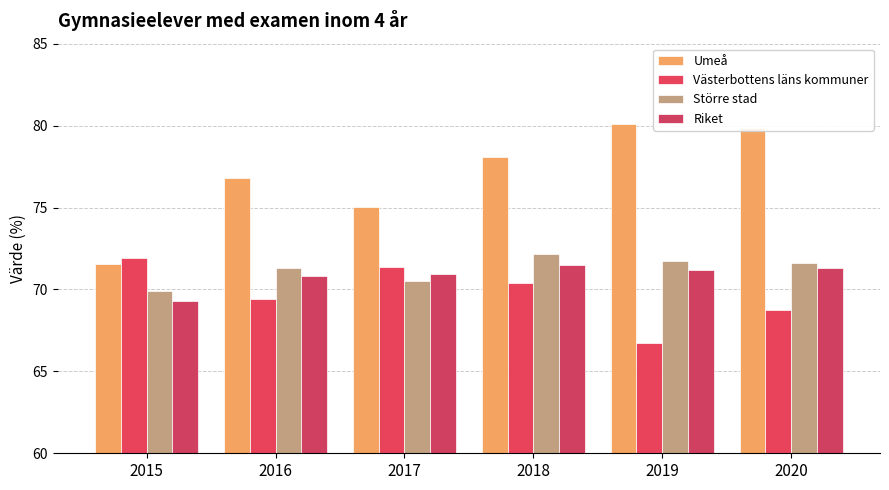

How many data points in Umeå are above 78?

3